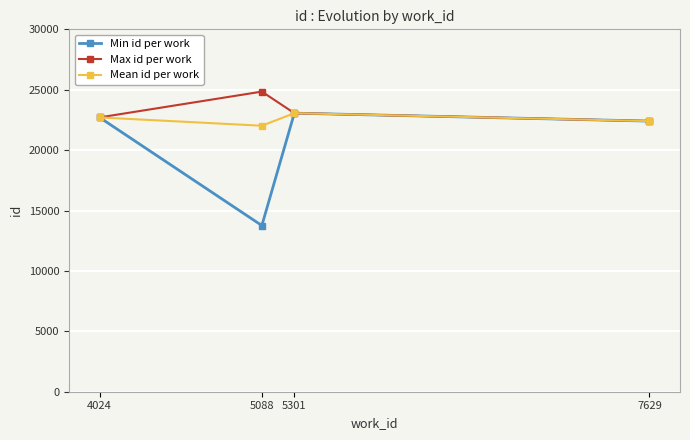

What is the minimum value shown in the chart?

13758